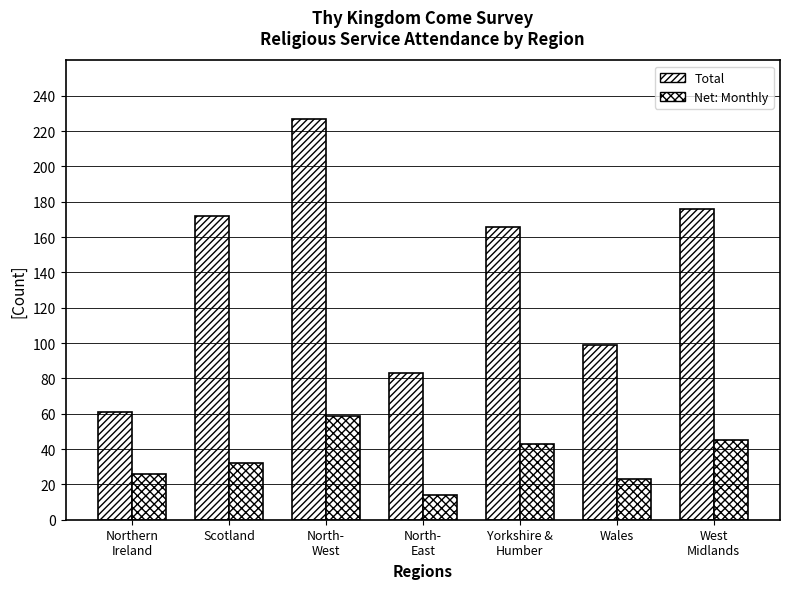

What is the sum of the Total values at Yorkshire &
Humber and Wales?

265